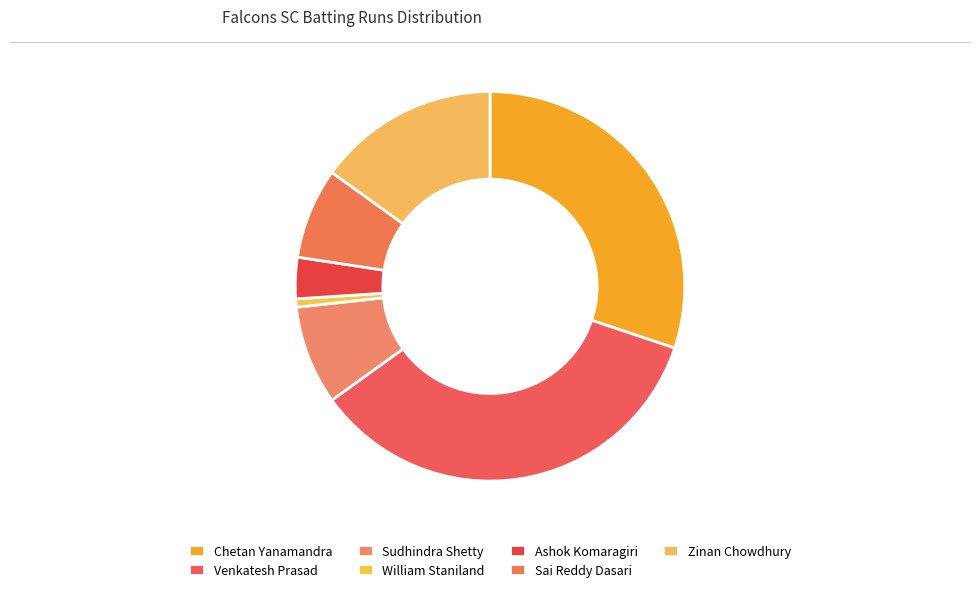

Count the number of slices in the pie.

7